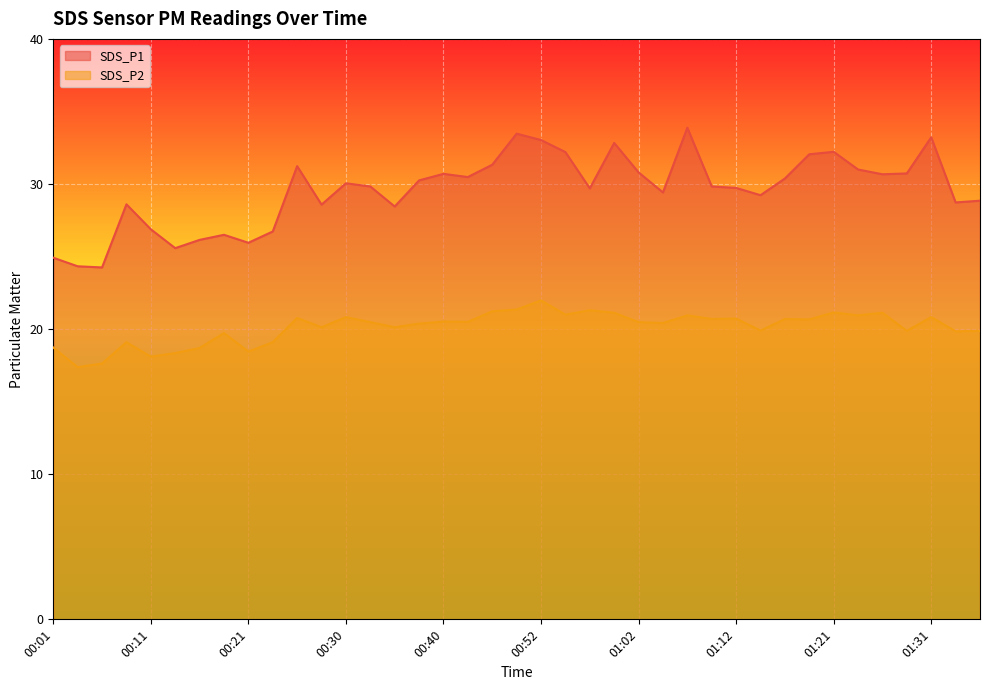

At which label is SDS_P1 closest to 29?

01:36